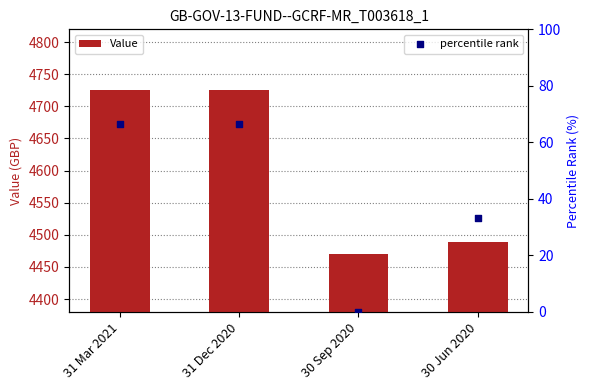

Which series contains the lowest Y value?

percentile rank